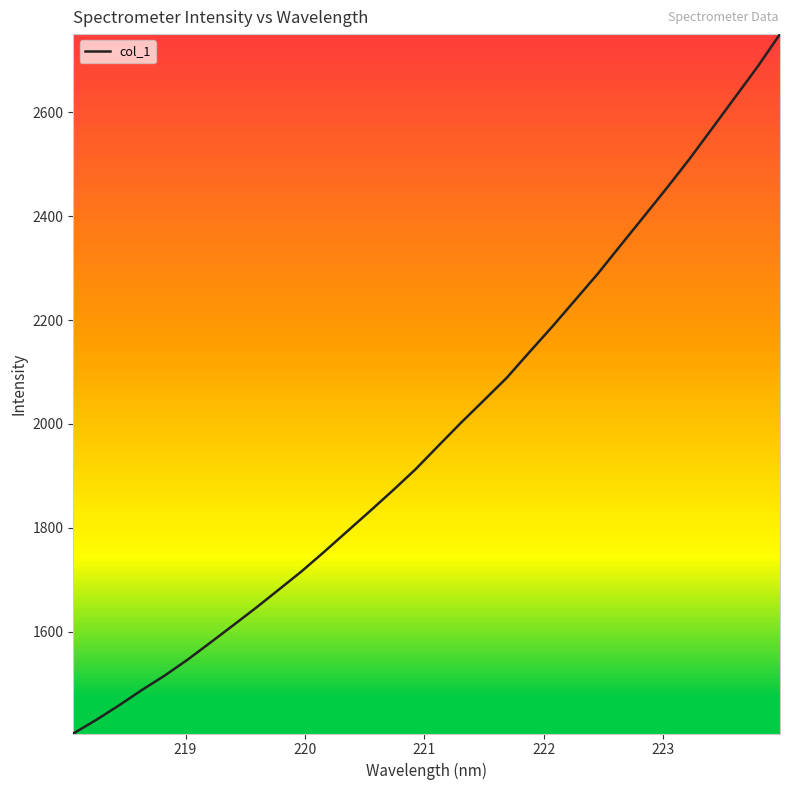

How many categories are shown in the chart?

32